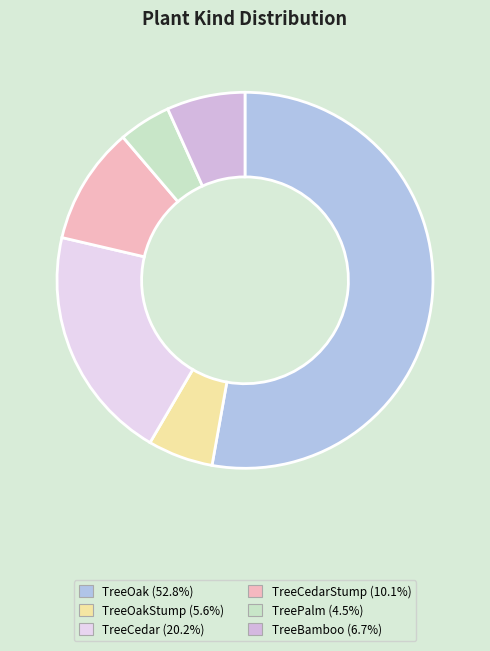

Count the number of slices in the pie.

6